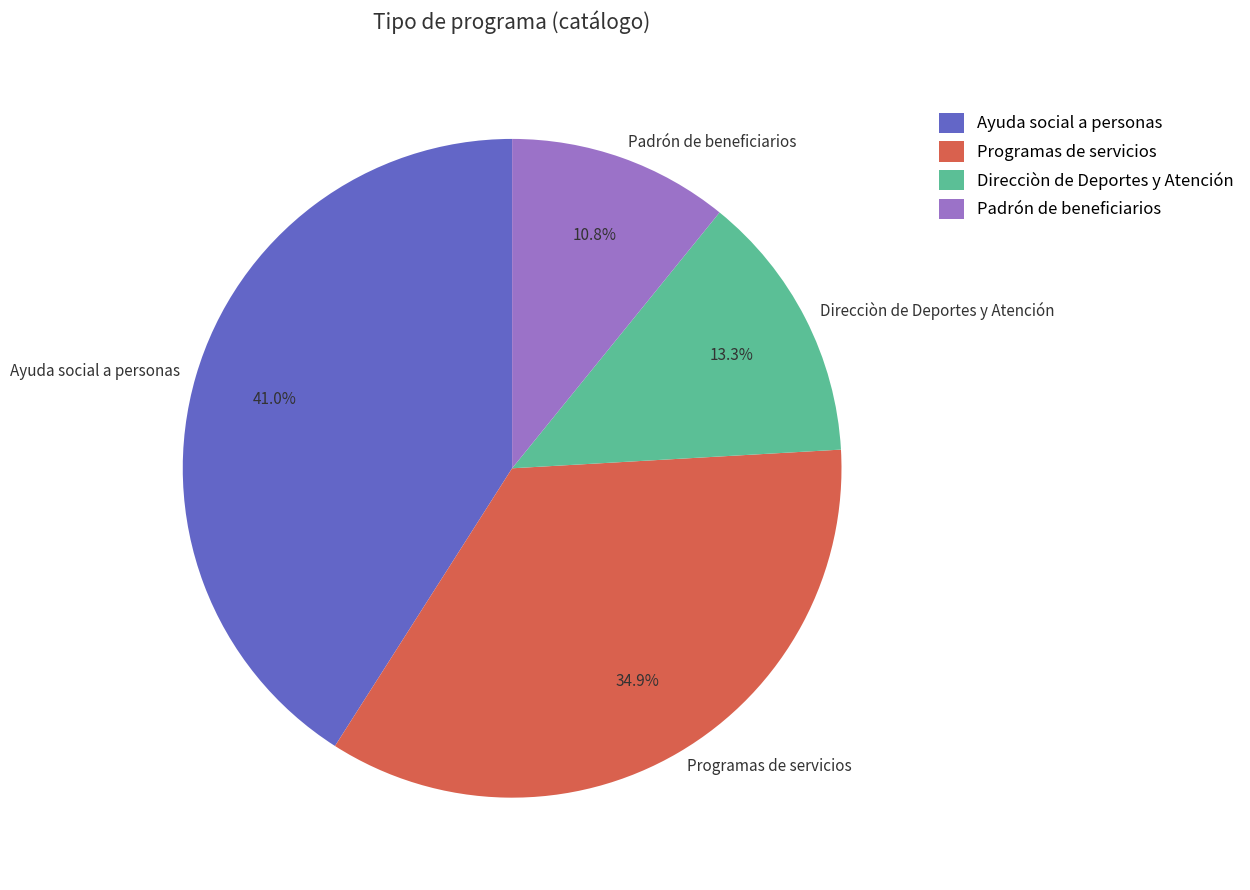

What percentage is the Padrón de beneficiarios slice, to the nearest percent?

11%